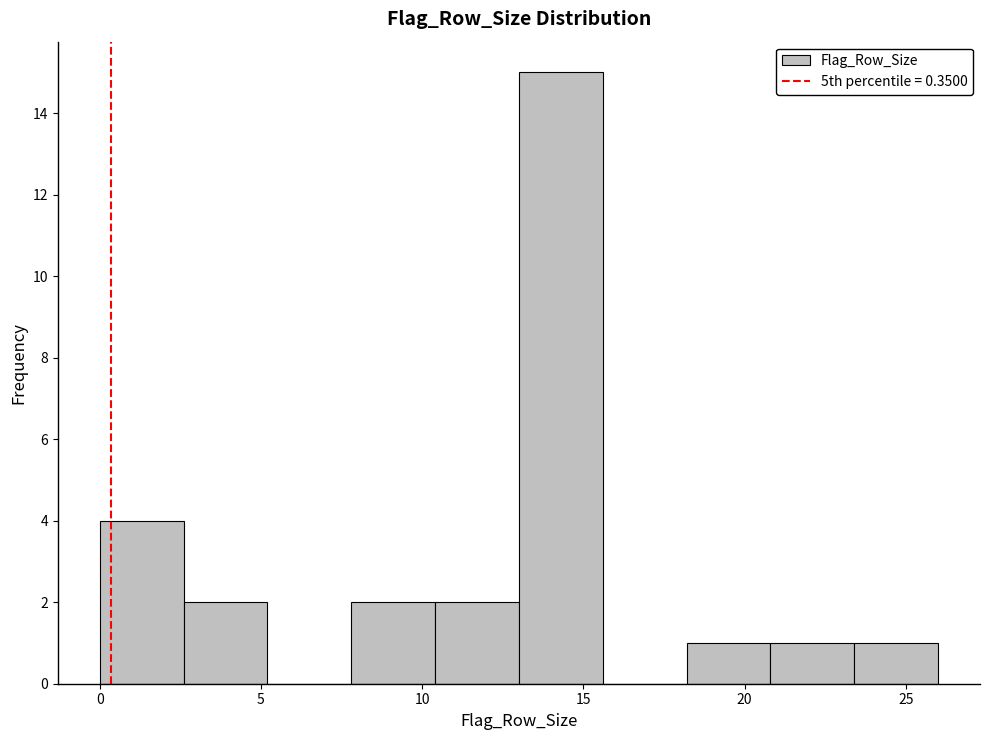

Reading left to right, list every bar in this chart as the range it spans on the x-axis followed by its height. Neither the bar edges nor the heights are printed on the chart, so give them approximately, as read against the axes.

0.0 to 2.6: 4
2.6 to 5.2: 2
5.2 to 7.8: 0
7.8 to 10.4: 2
10.4 to 13.0: 2
13.0 to 15.6: 15
15.6 to 18.2: 0
18.2 to 20.8: 1
20.8 to 23.4: 1
23.4 to 26.0: 1